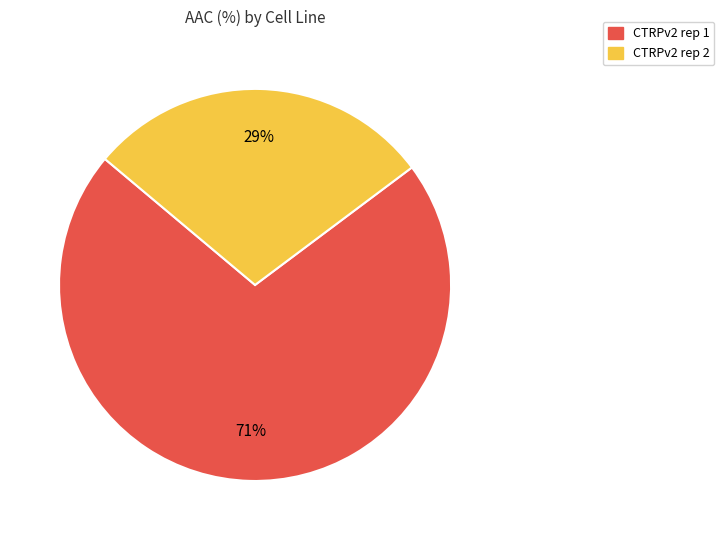

Do CTRPv2 rep 2 and CTRPv2 rep 1 together represent more than half of the pie?

Yes